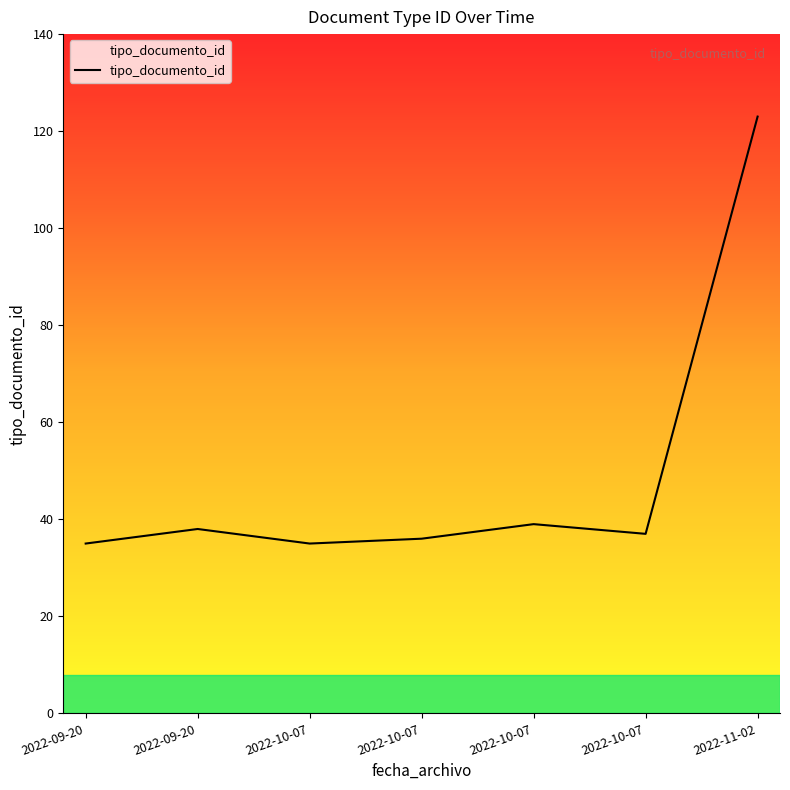

What is the change in value from 2022-10-07 to 2022-10-07?

+1